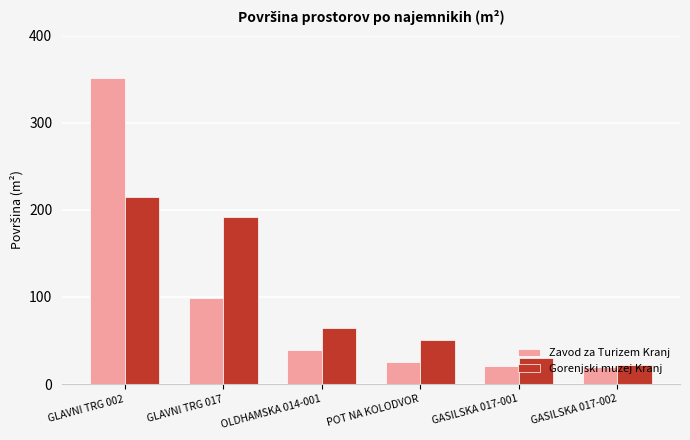

Reading right to left, list all the values displayed in this chart.

Zavod za Turizem Kranj: GASILSKA 017-002=19.4	GASILSKA 017-001=21.1	POT NA KOLODVOR=25.4	OLDHAMSKA 014-001=38.7	GLAVNI TRG 017=98.8	GLAVNI TRG 002=351.7
Gorenjski muzej Kranj: GASILSKA 017-002=22.2	GASILSKA 017-001=29.8	POT NA KOLODVOR=50.2	OLDHAMSKA 014-001=63.9	GLAVNI TRG 017=192.3	GLAVNI TRG 002=214.5